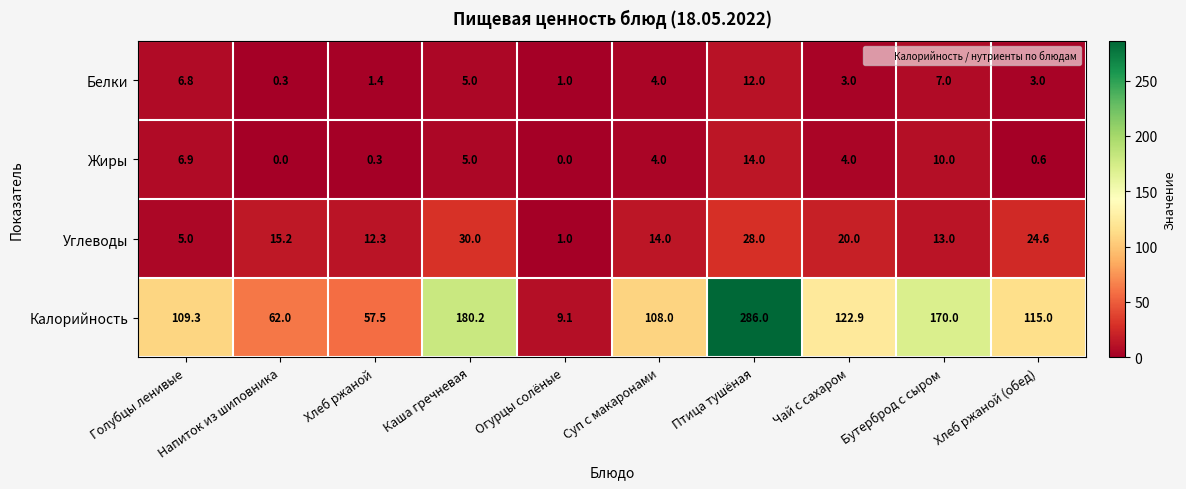

Which series has the largest total across all categories?

Калорийность